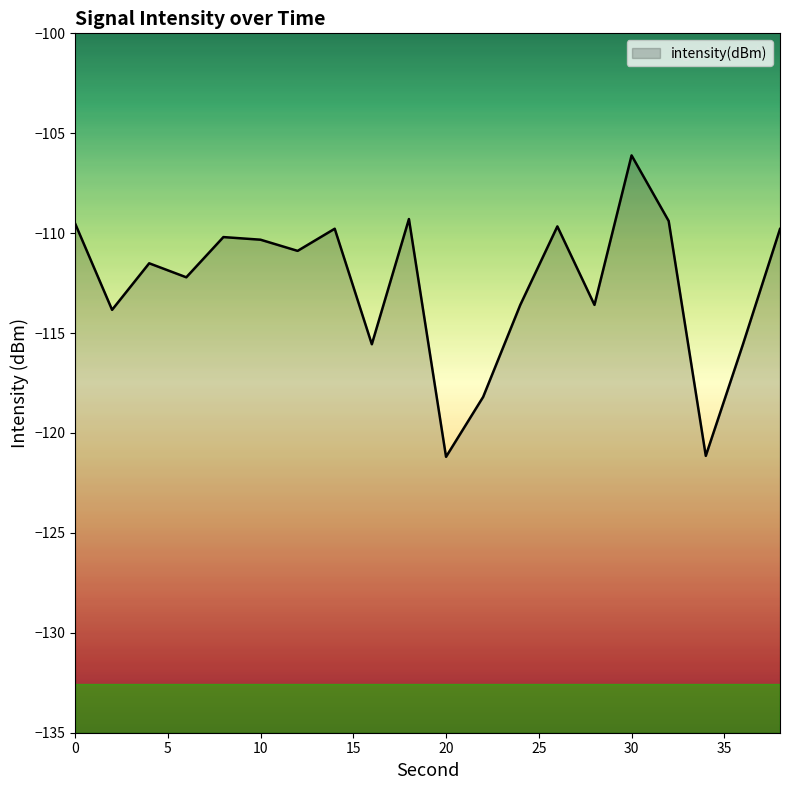

Which has a higher value, 22 or 30?

30